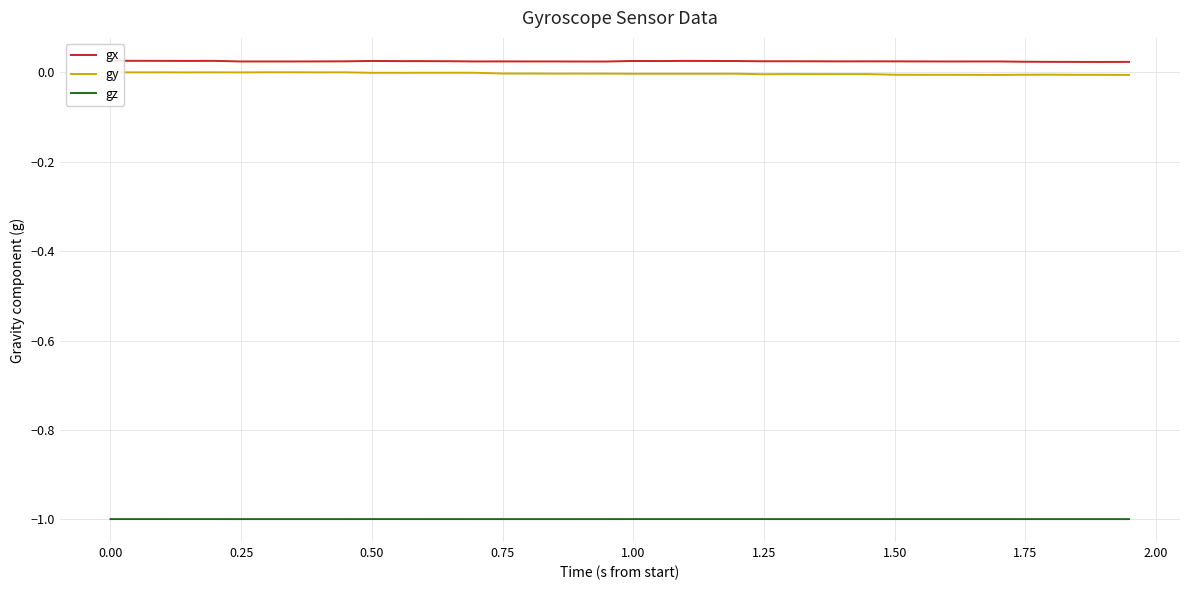

What are all the series names shown in the legend?

gx, gy, gz